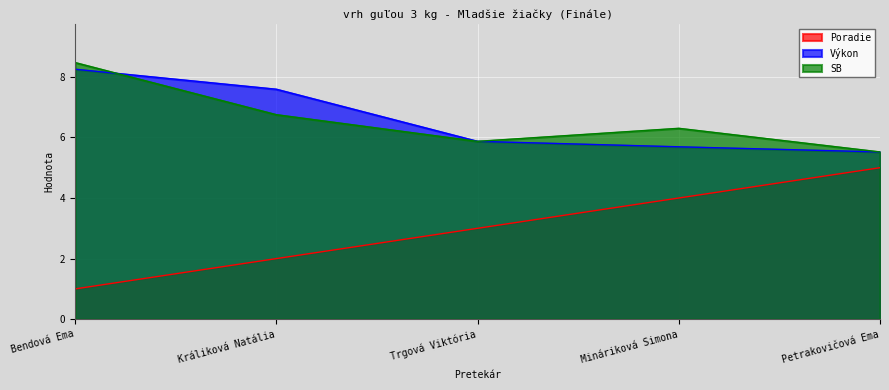

Reading left to right, what are all the values shown in this chart?

Poradie: 1.0	2.0	3.0	4.0	5.0
Výkon: 8.2	7.6	5.9	5.7	5.5
SB: 8.5	6.8	5.9	6.3	5.5